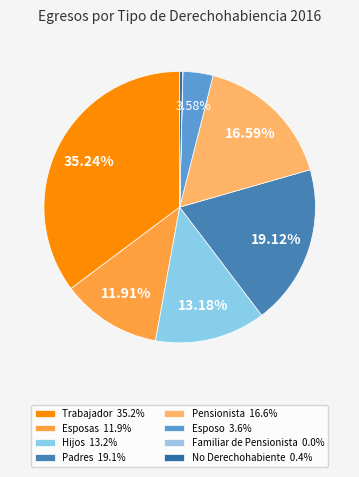

To the nearest percent, what is the difference between the Hijos and Familiar de Pensionista slice percentages?

13%